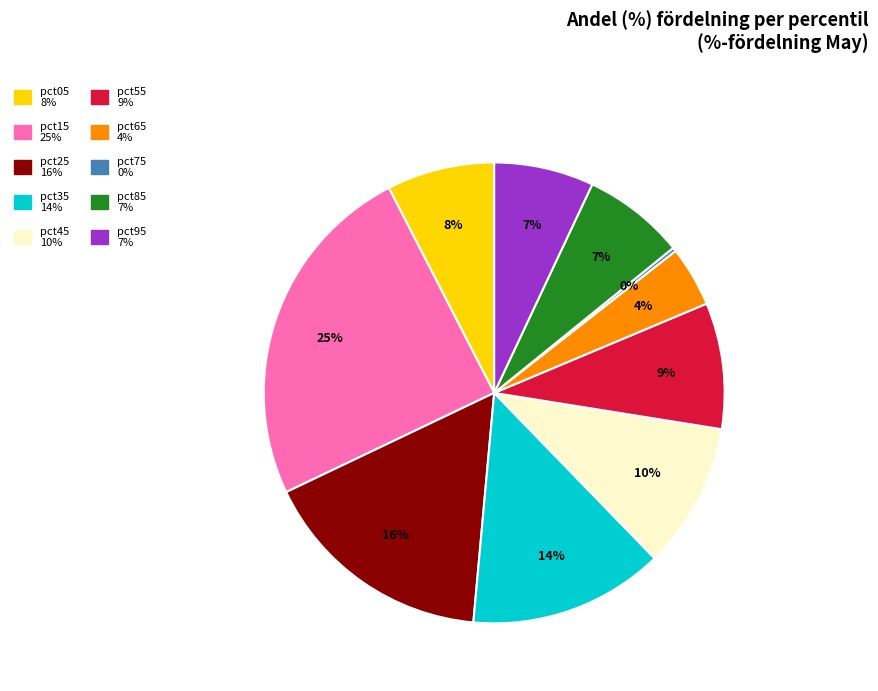

Is it true that pct35 is 8% of the pie?

False